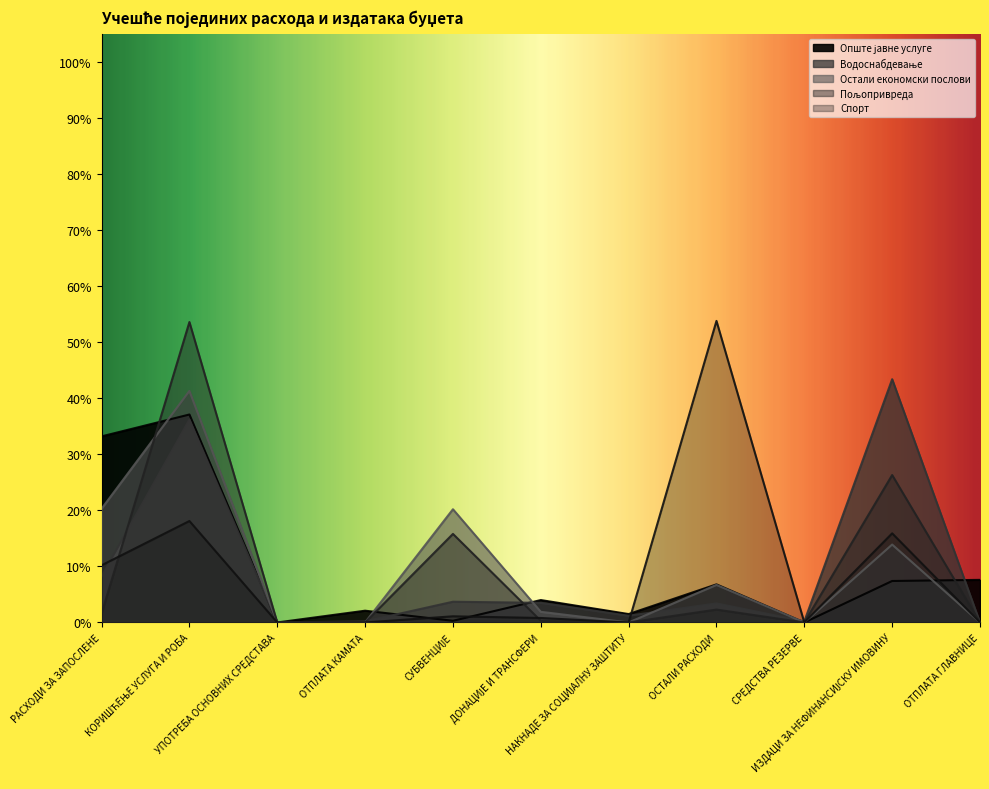

Is the value of Спорт at ДОНАЦИЈЕ И ТРАНСФЕРИ greater than the value of Опште јавне услуге at КОРИШЋЕЊЕ УСЛУГА И РОБА?

No